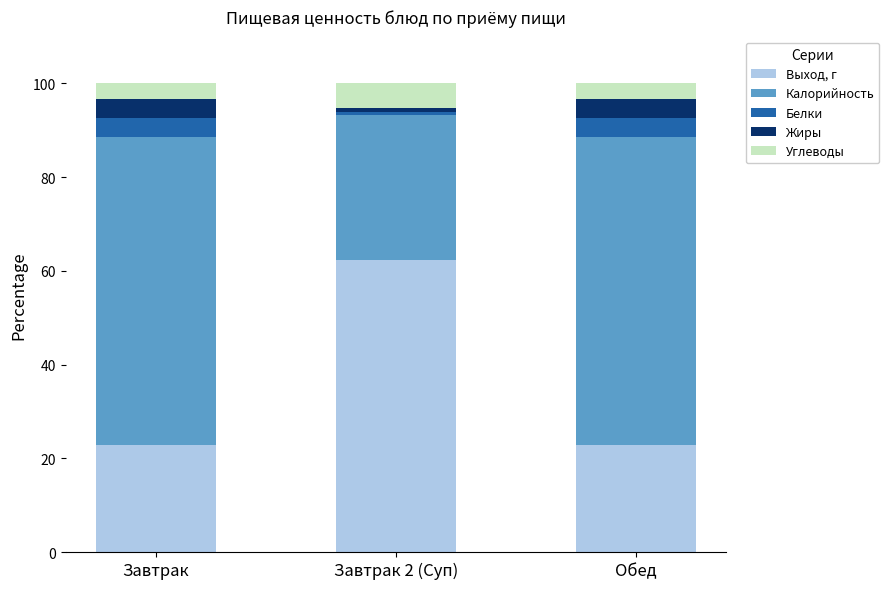

At which label does Выход, г reach its peak?

Завтрак 2 (Суп)